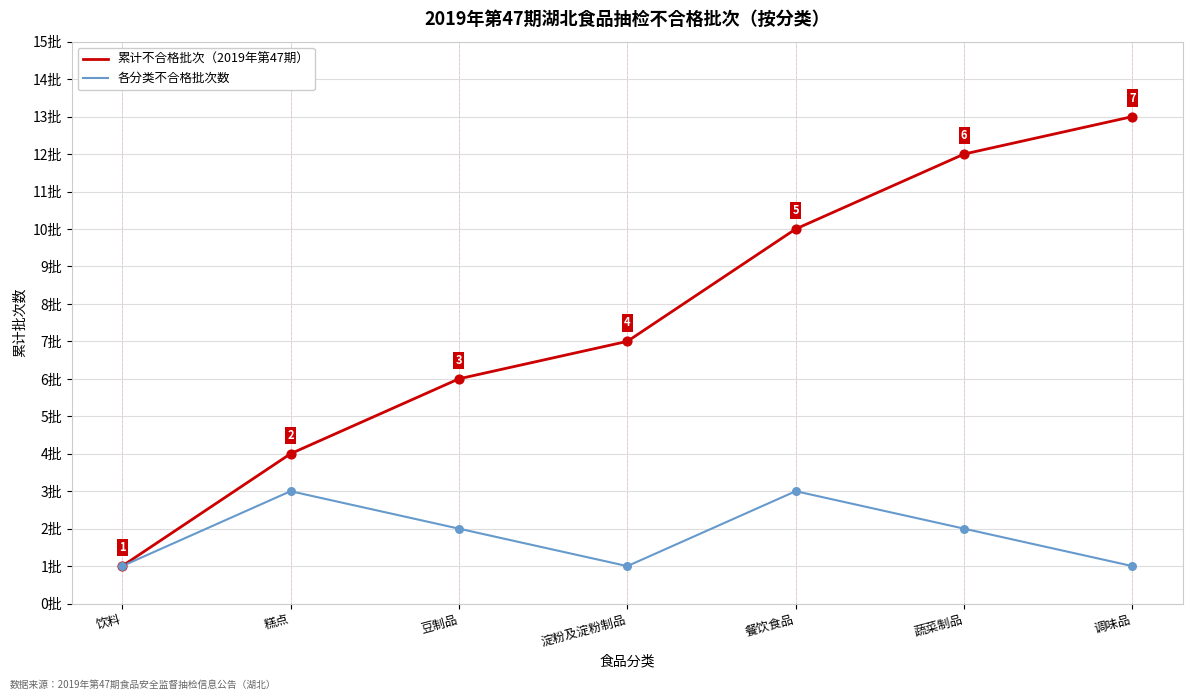

Is the value of 各分类不合格批次数 at 糕点 greater than the value of 累计不合格批次（2019年第47期） at 糕点?

No